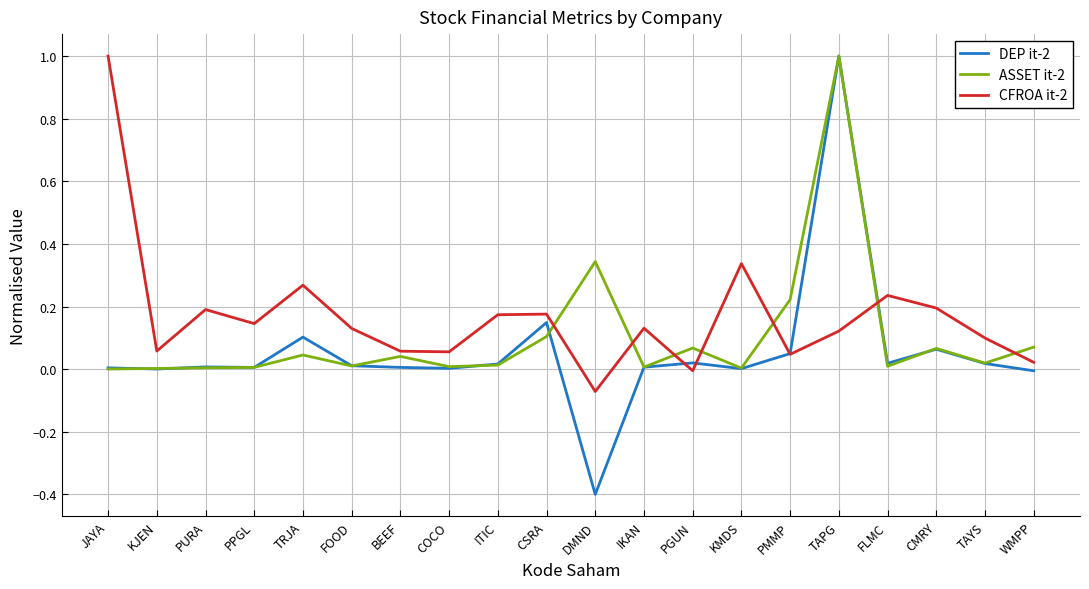

Rank the series by their average value, from lowest to highest.

DEP it-2, ASSET it-2, CFROA it-2